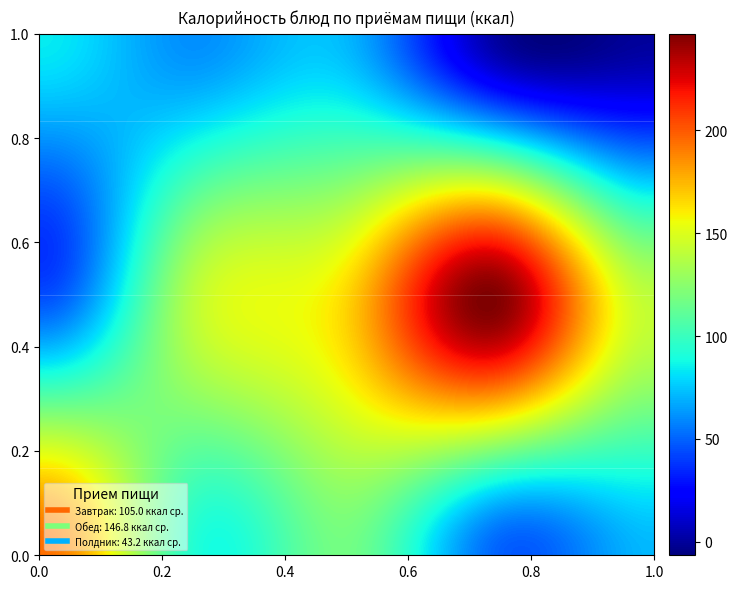

Which series has the largest total across all categories?

Обед